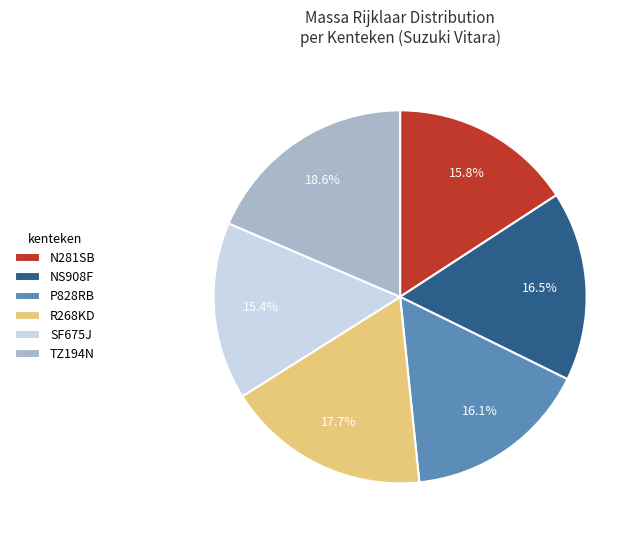

Between SF675J and TZ194N, which is larger?

TZ194N